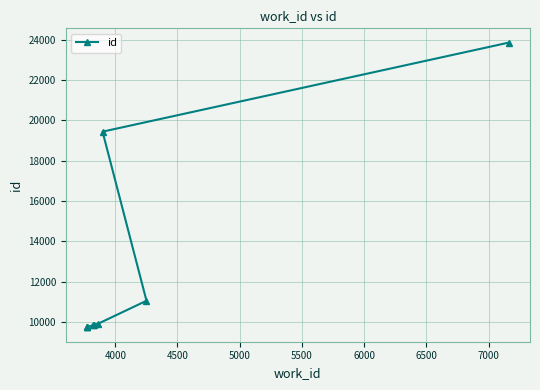

What is the minimum value shown in the chart?

9723